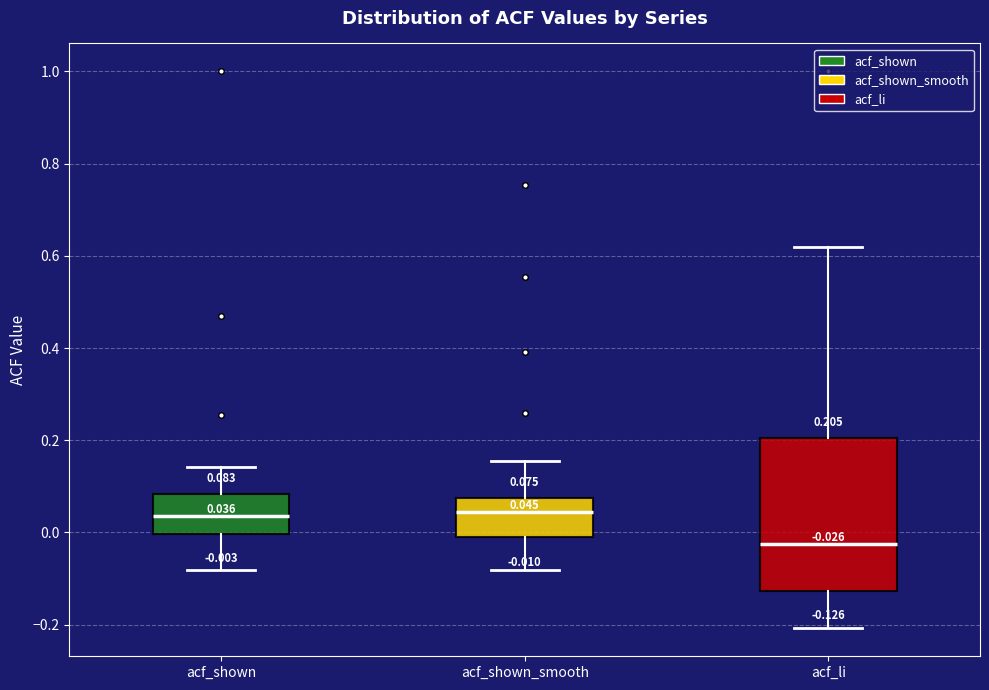

Which box is the tallest, from its lower edge to its upper edge?

acf_li